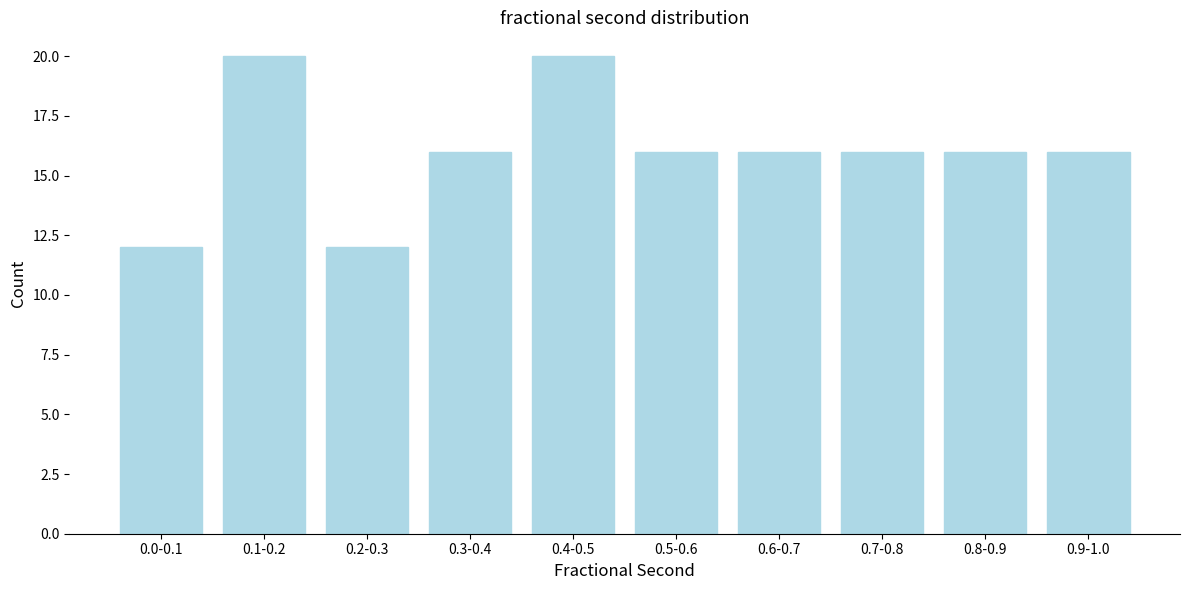

Reading left to right, list all the values displayed in this chart.

0.0-0.1=12	0.1-0.2=20	0.2-0.3=12	0.3-0.4=16	0.4-0.5=20	0.5-0.6=16	0.6-0.7=16	0.7-0.8=16	0.8-0.9=16	0.9-1.0=16